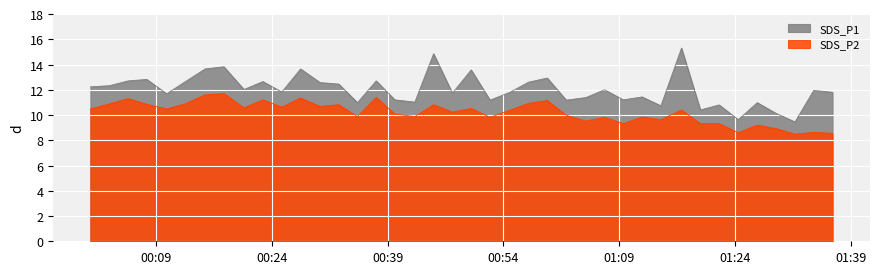

At which label is SDS_P1 closest to 12?

2023/07/12 01:07:06